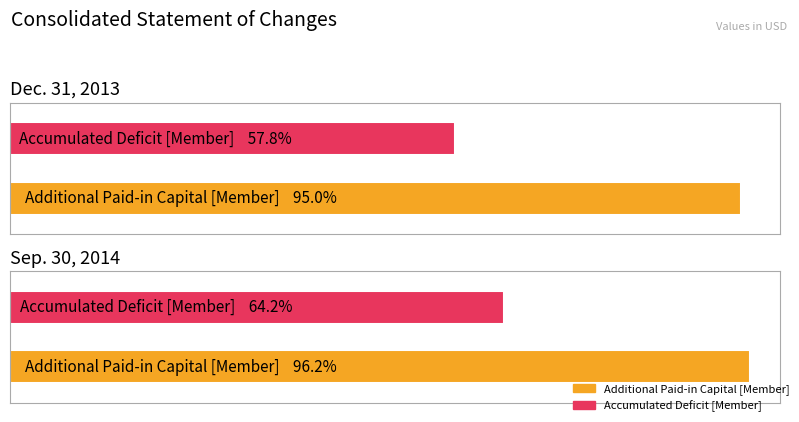

Between Dec. 31, 2013 and Sep. 30, 2014, which series saw the biggest shift?

Accumulated Deficit [Member]